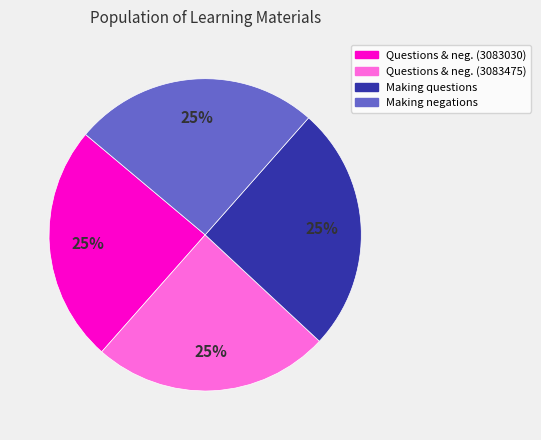

To the nearest percent, what is the combined percentage of Questions & neg. (3083475) and Making negations?

50%